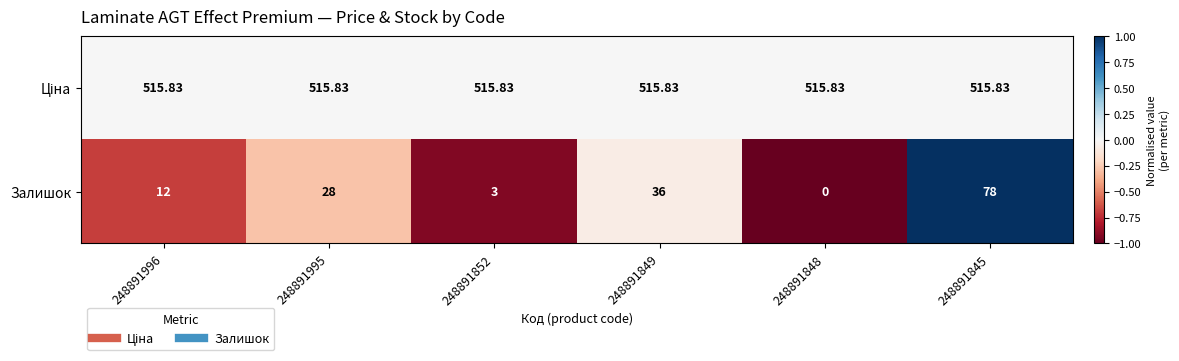

At which category is the sum across all series the highest?

248891845